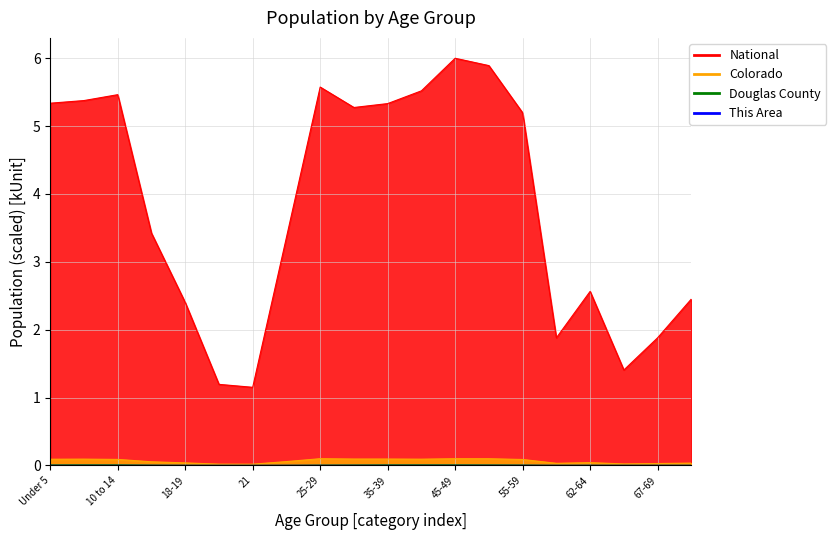

Where does the National series first go above 5?

Under 5